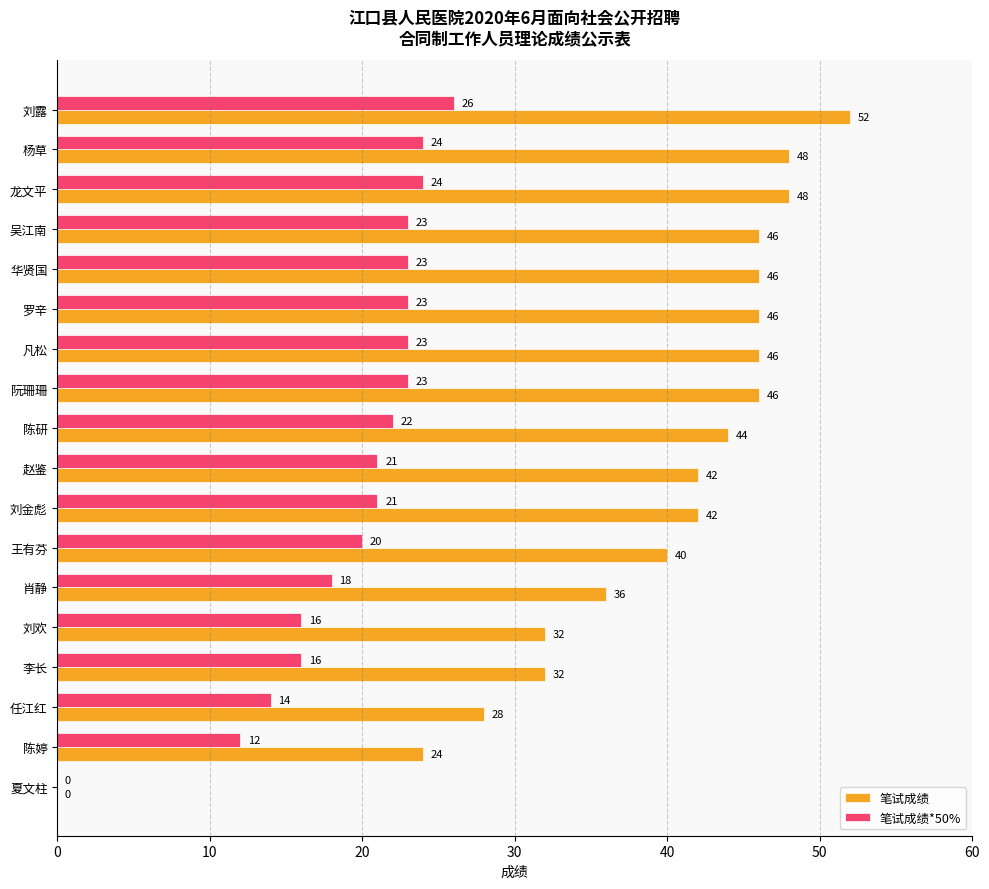

The value of 笔试成绩 at 李长 is 19. True or false?

False